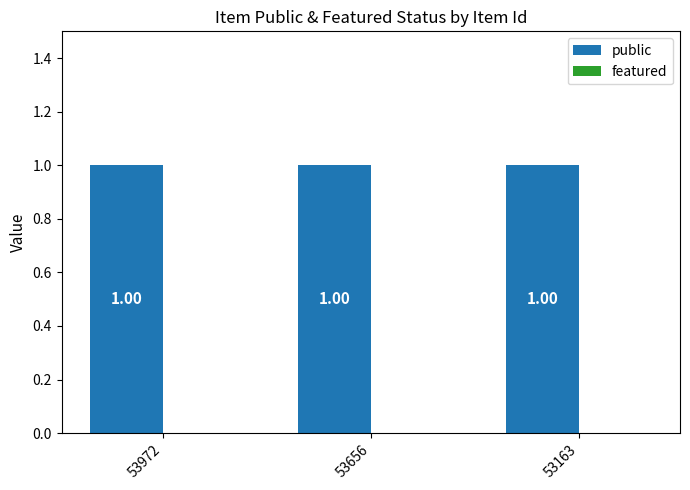

At 53656, list the series in order from smallest to largest.

featured, public